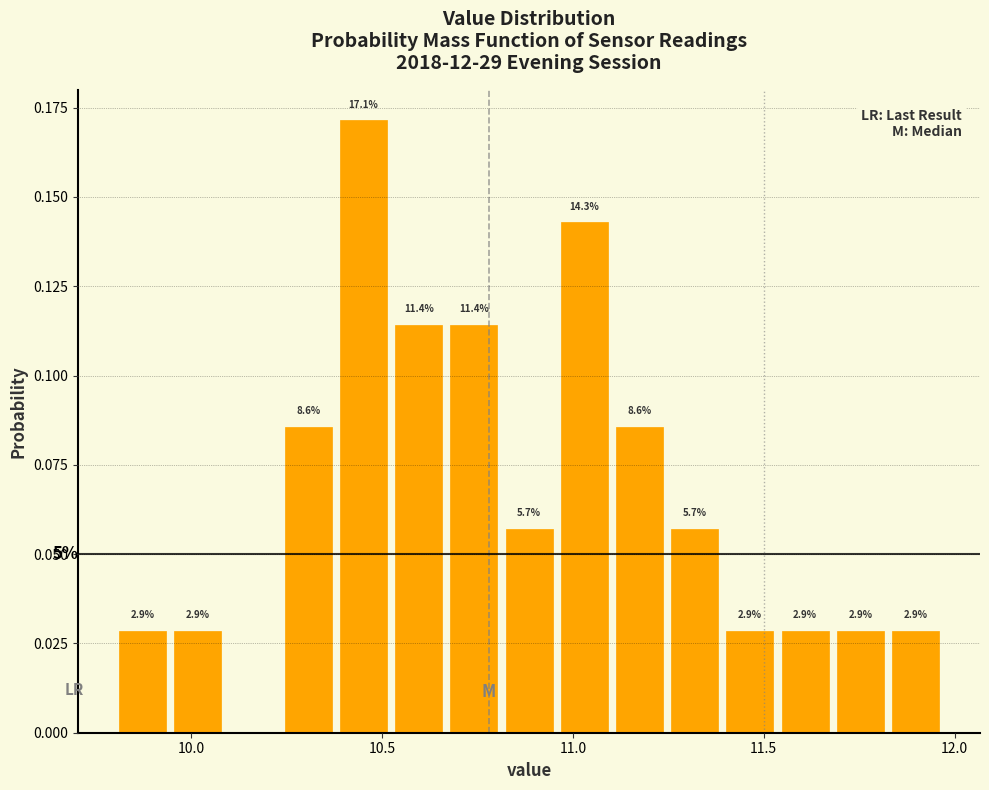

Around what value on the x-axis is the tallest bar? Give the approximate position of its centre, as read against the axis.

10.45